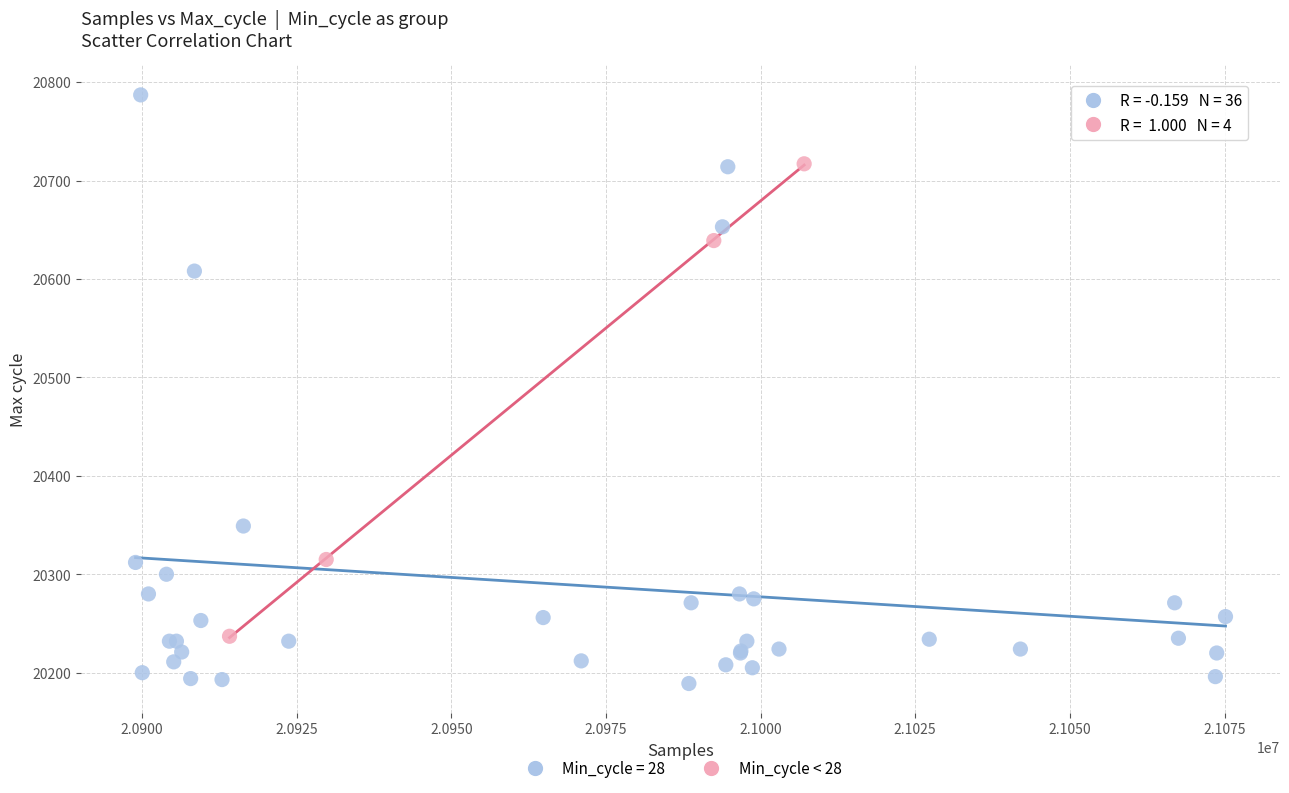

Which series contains the lowest Y value?

Min_cycle = 28